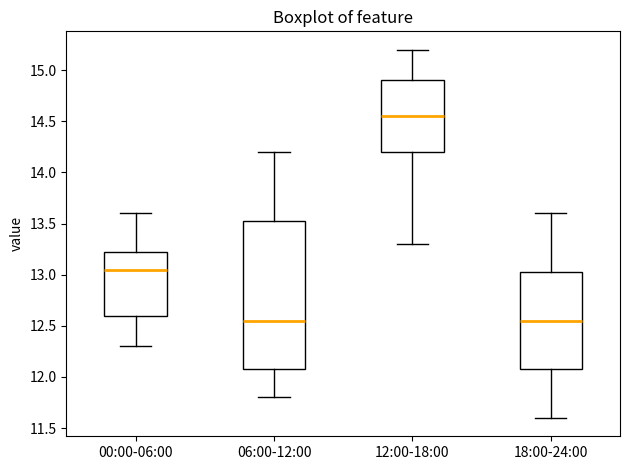

Reading left to right, read every box against the y-axis: the position of its median line, the range the box covers, and the ends of its whiskers. The values are not printed on the chart, so give them approximately, as read against the axis.

00:00-06:00: median 13.05, box 12.60 to 13.25, whiskers 12.30 to 13.60
06:00-12:00: median 12.55, box 12.10 to 13.55, whiskers 11.80 to 14.20
12:00-18:00: median 14.55, box 14.20 to 14.90, whiskers 13.30 to 15.20
18:00-24:00: median 12.55, box 12.10 to 13.05, whiskers 11.60 to 13.60